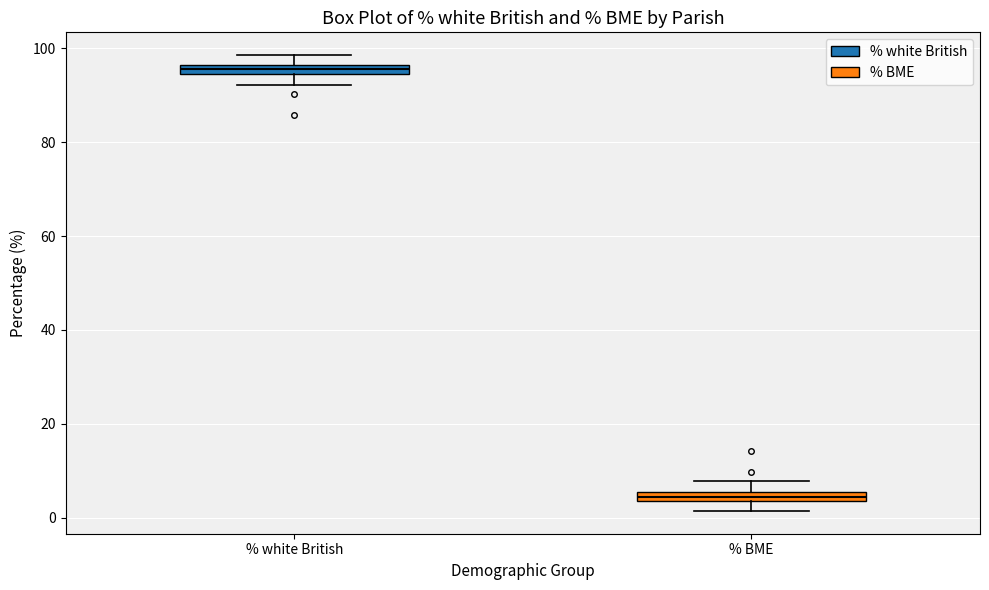

Where is the upper edge of the box for % BME on the y-axis? The values are not printed on the chart, so give them approximately, as read against the axis.

6